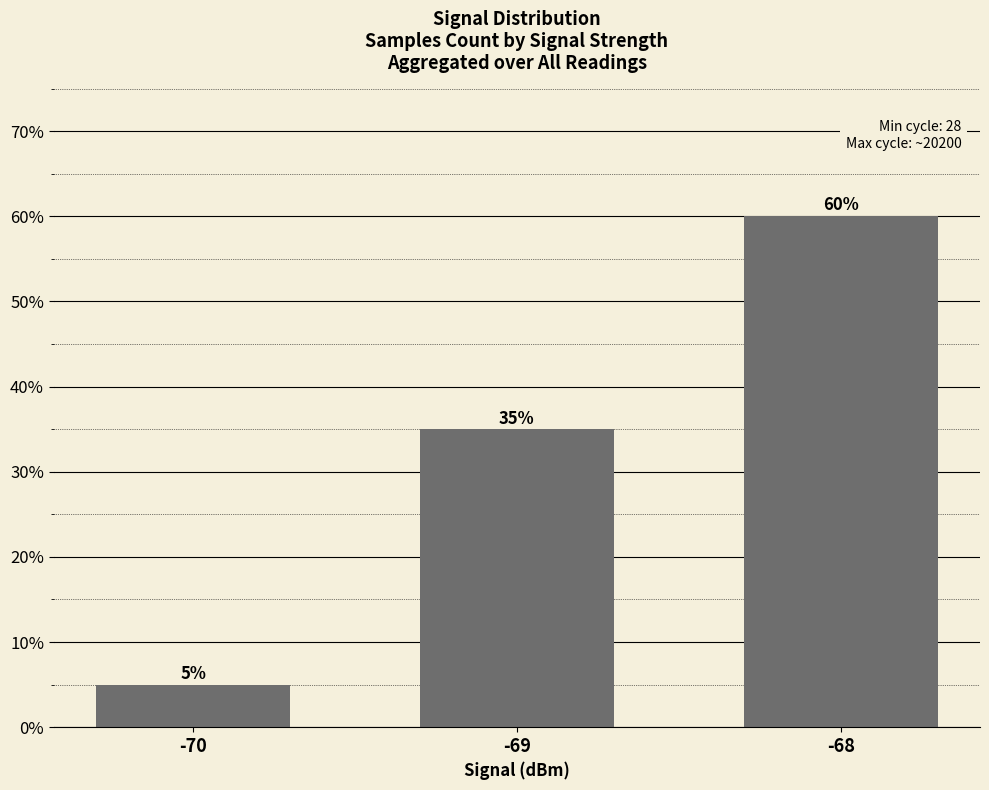

Are the bars horizontal?

No